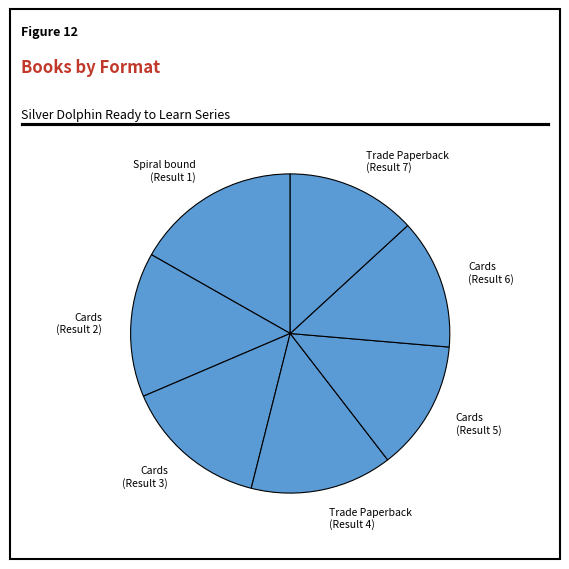

Does Trade Paperback (Result 4) represent more than half of the total?

No